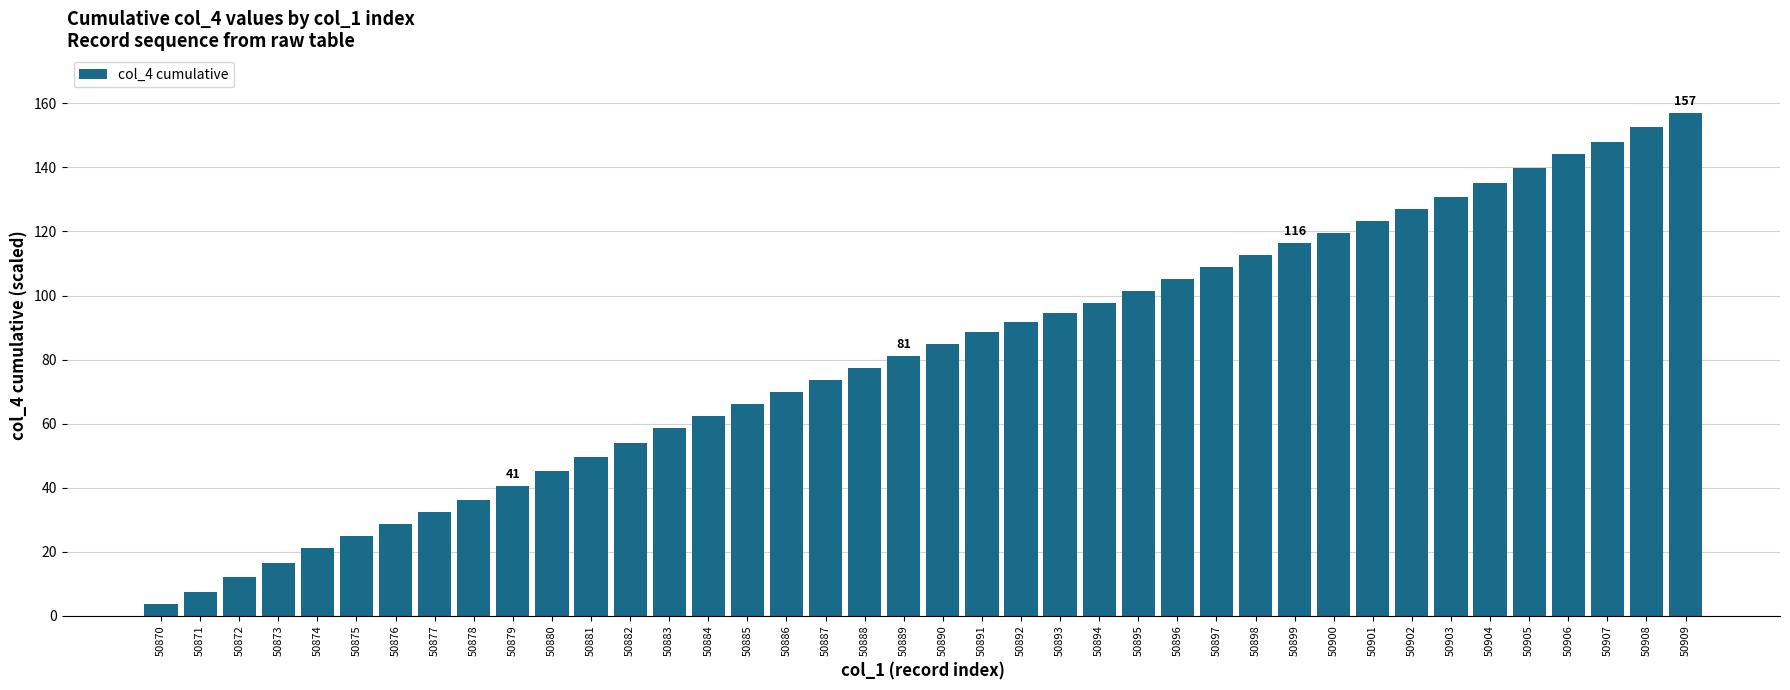

Where does the data first go above 84?

50890